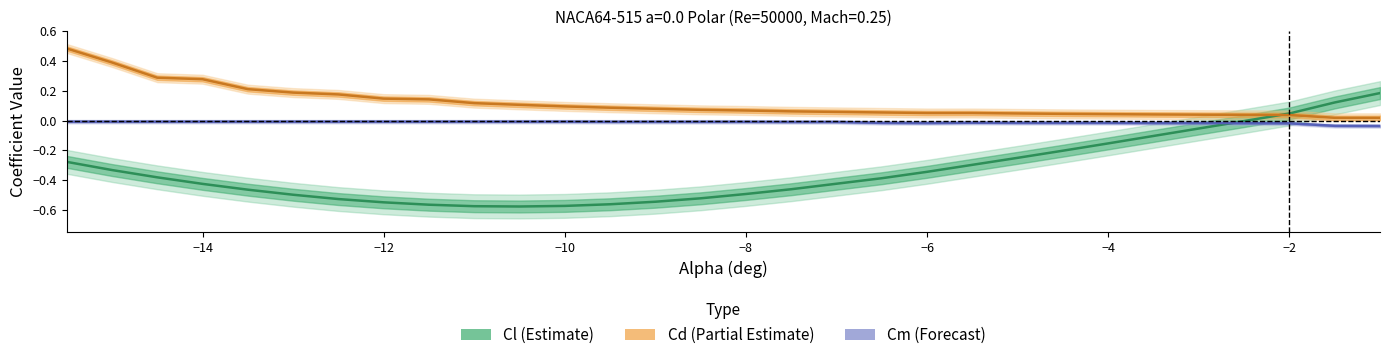

At how many categories does at least one series exceed 0?

30